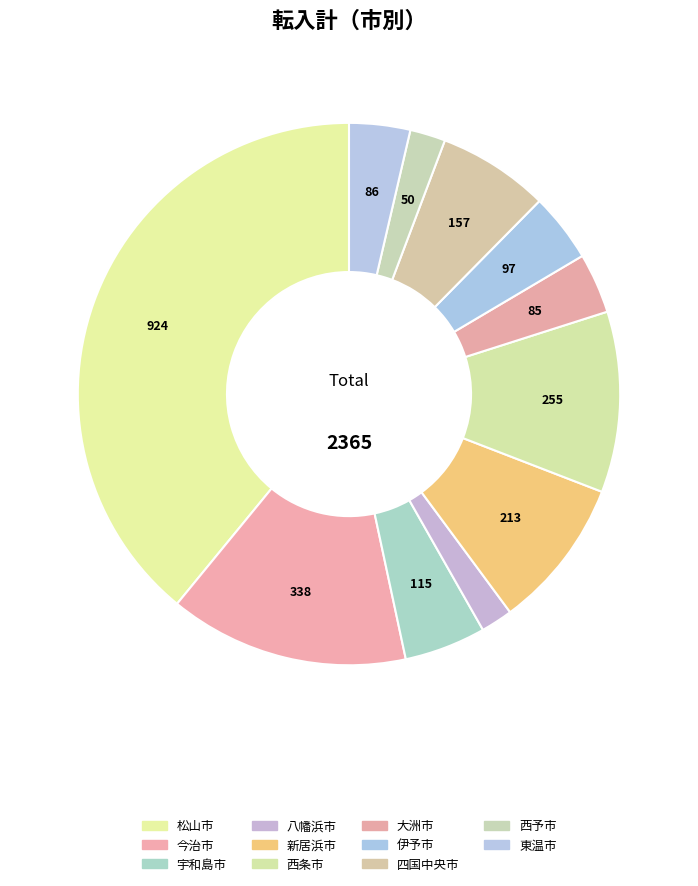

Count the number of slices in the pie.

11